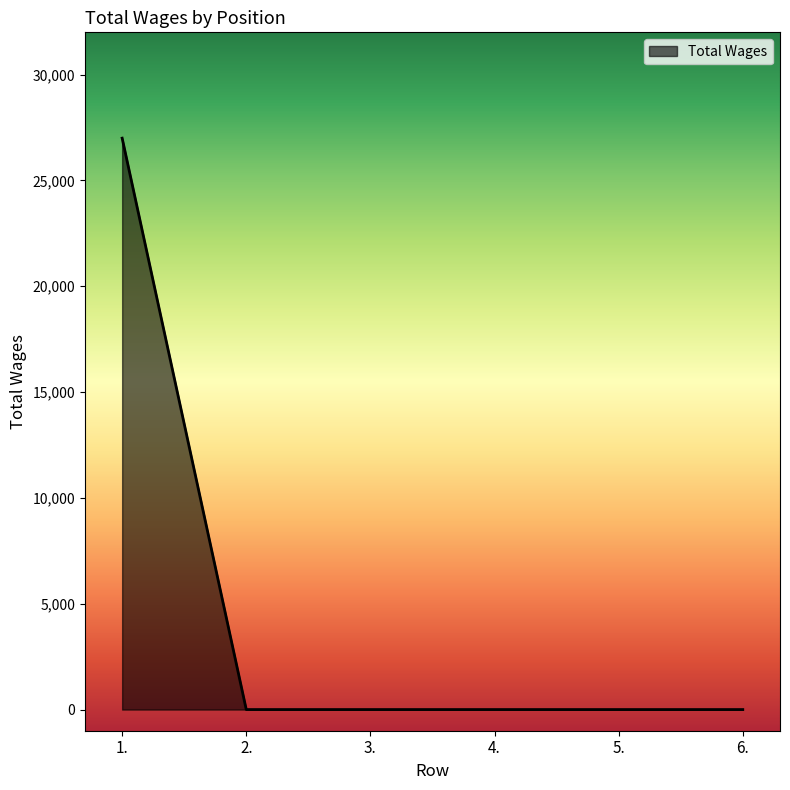

Count the number of values greater than 0.

1